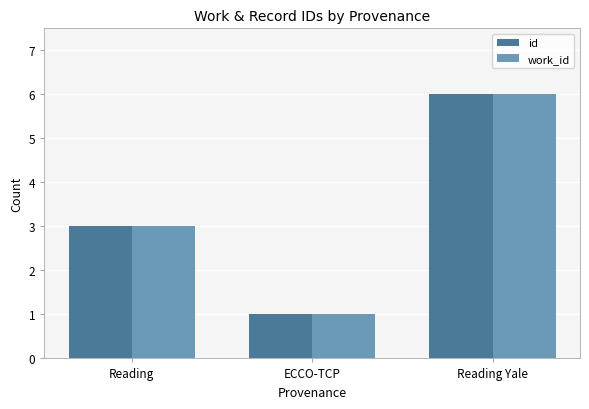

List the labels in order of id value, smallest first.

ECCO-TCP, Reading, Reading Yale